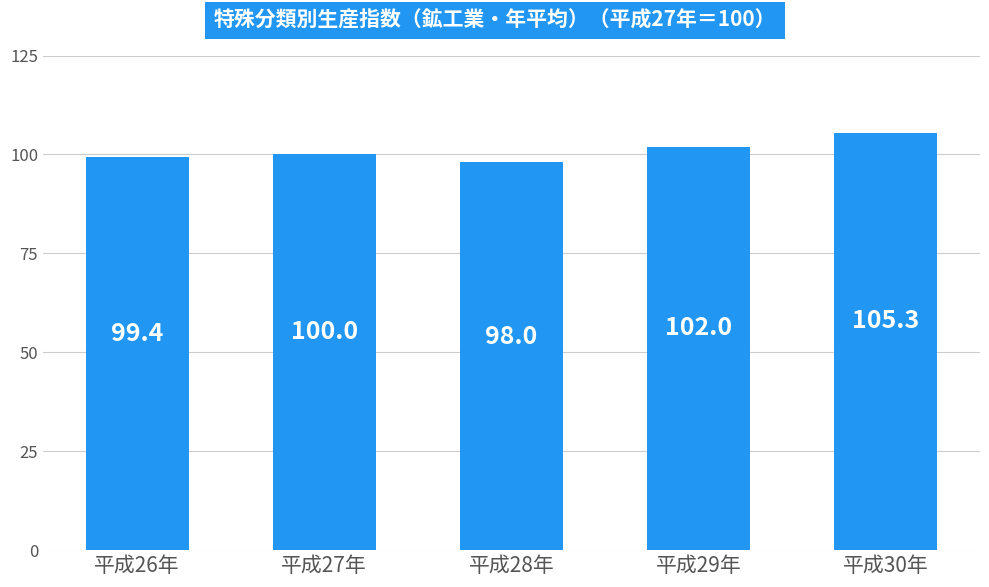

Rank the categories by value from lowest to highest.

平成28年, 平成26年, 平成27年, 平成29年, 平成30年